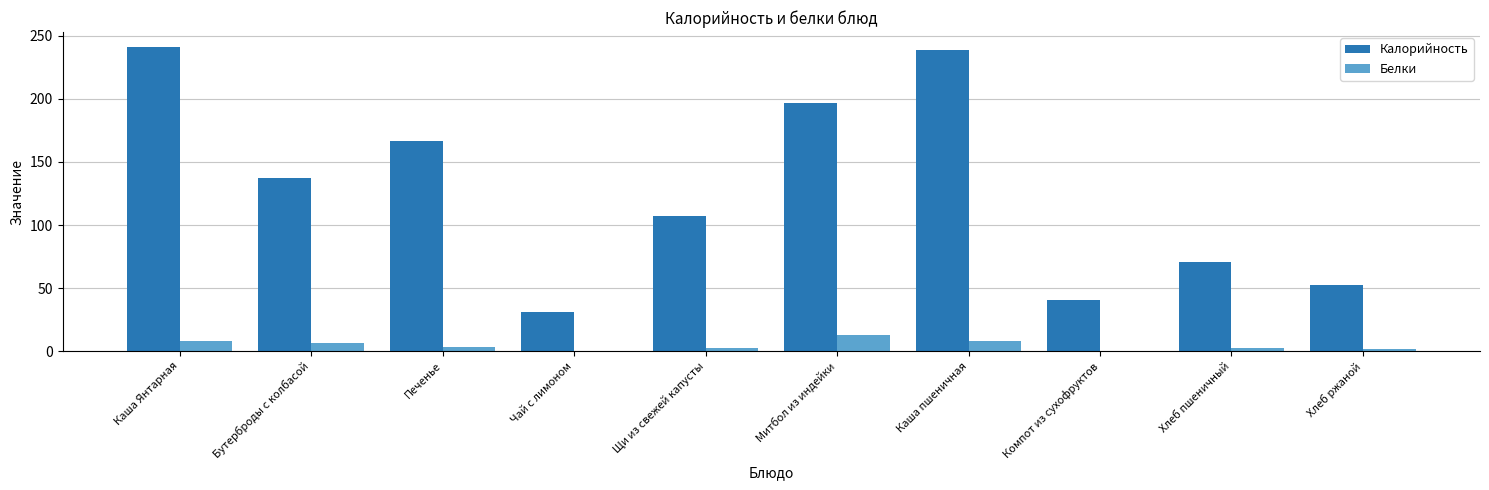

Between Щи из свежей капусты and Каша пшеничная, which series saw the biggest shift?

Калорийность